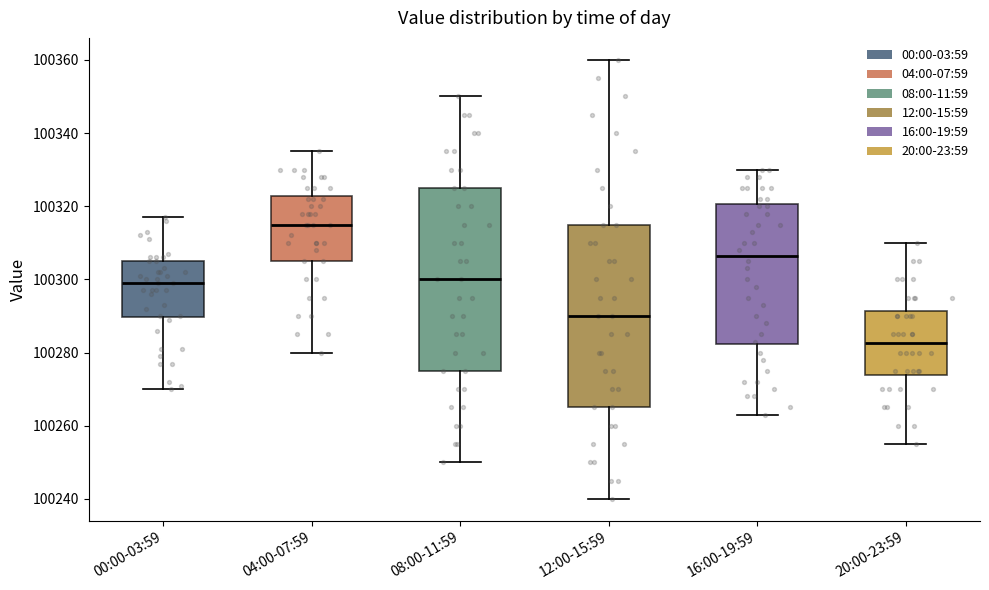

Where does the lower whisker of the box for 04:00-07:59 end on the y-axis? The values are not printed on the chart, so give them approximately, as read against the axis.

100280